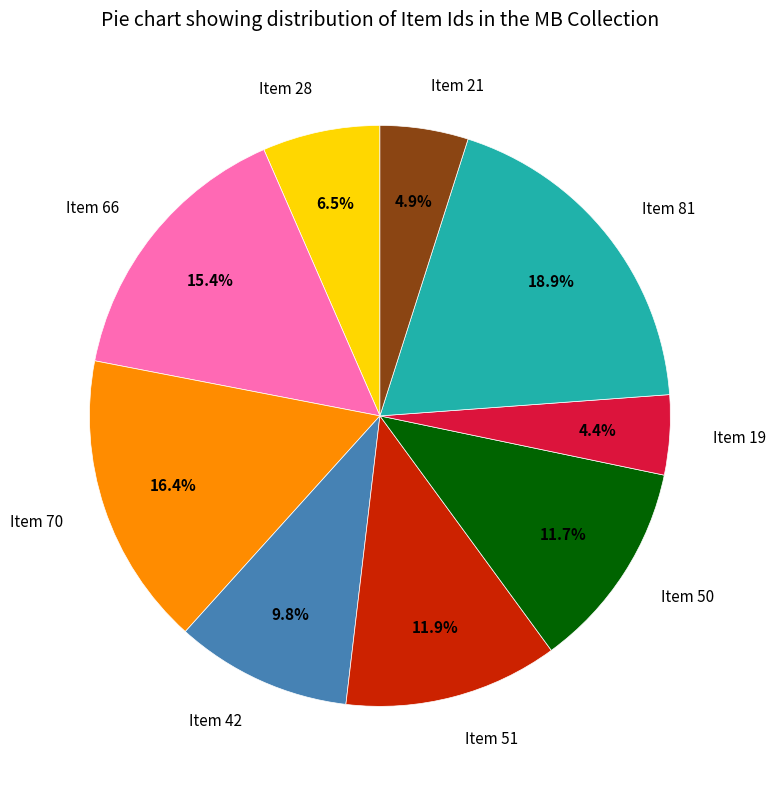

Is Item 21 the majority of the pie?

No